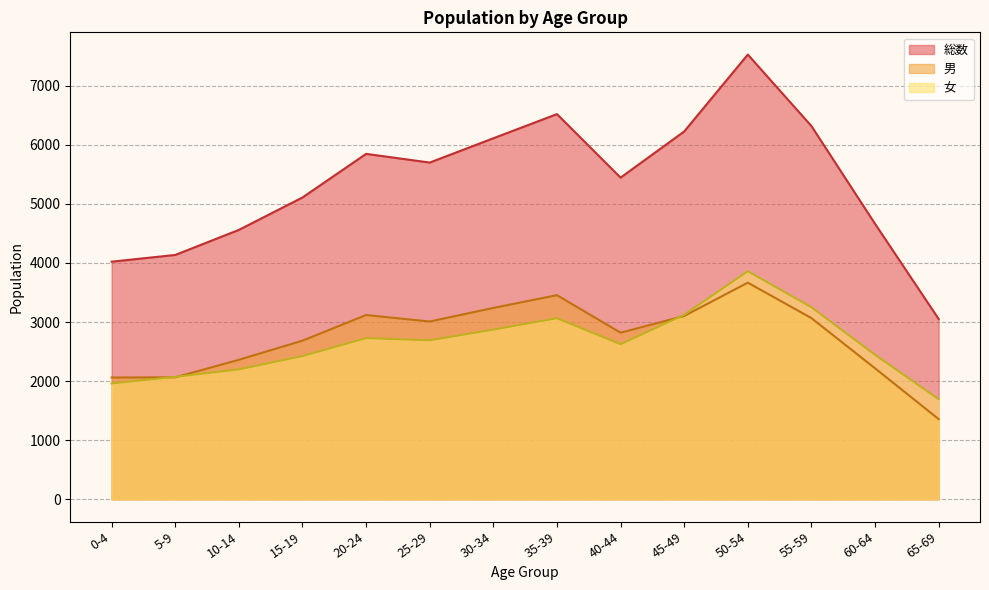

What is the spread (max minus min) of values at 30-34?

3239